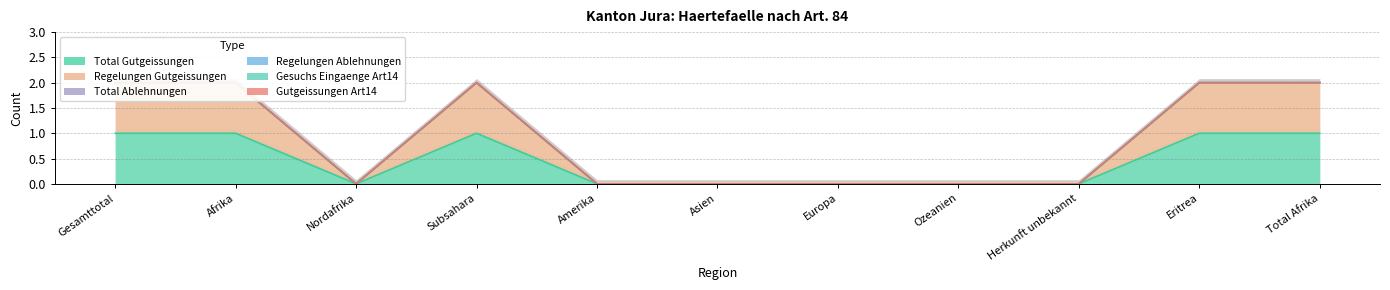

List the labels in order of Gutgeissungen Art14 value, smallest first.

Gesamttotal, Afrika, Nordafrika, Subsahara, Amerika, Asien, Europa, Ozeanien, Herkunft unbekannt, Eritrea, Total Afrika